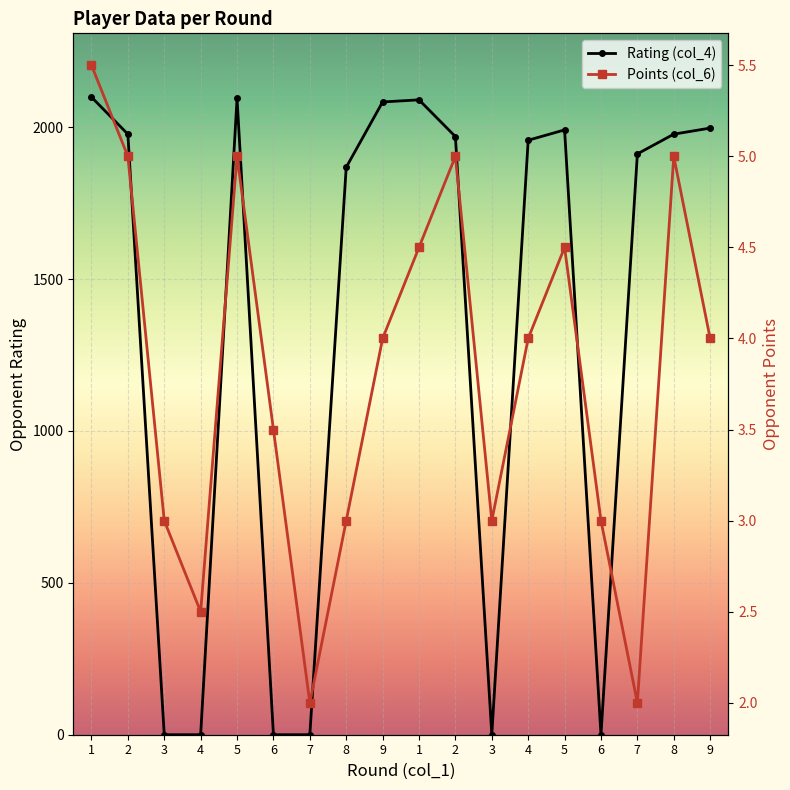

How many intersections are there between Rating (col_4) and Points (col_6)?

8